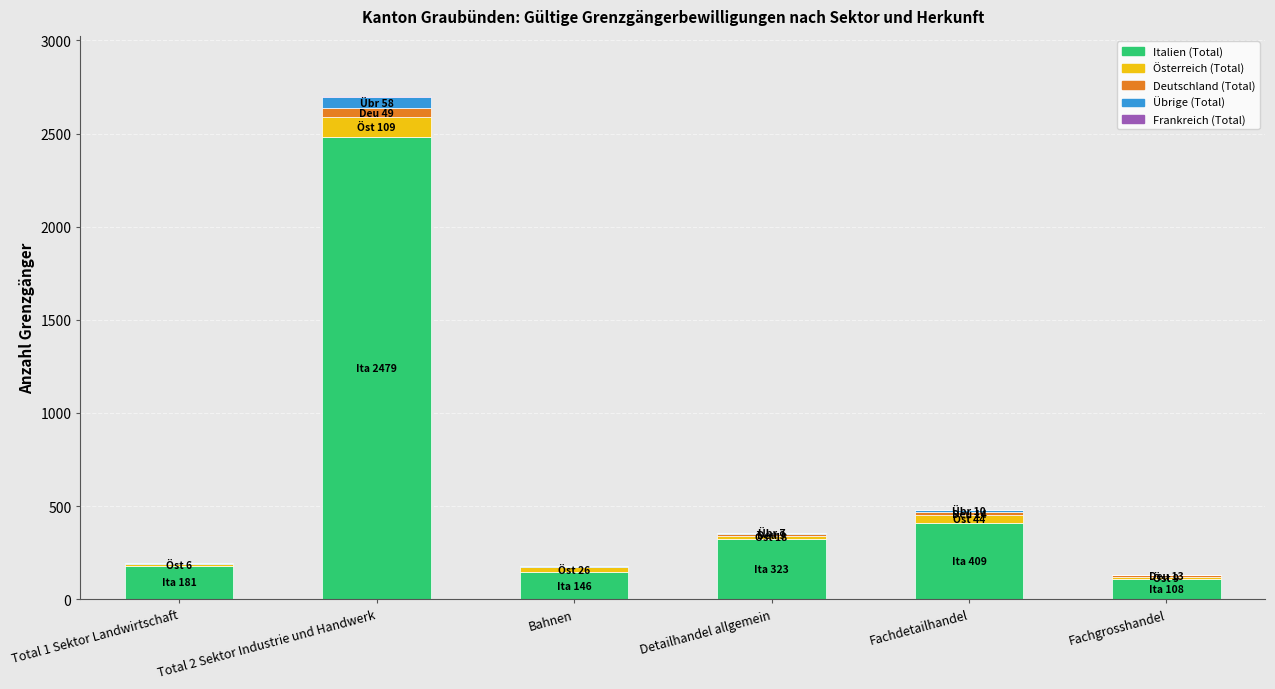

At which category is the sum across all series the highest?

Total 2 Sektor Industrie und Handwerk